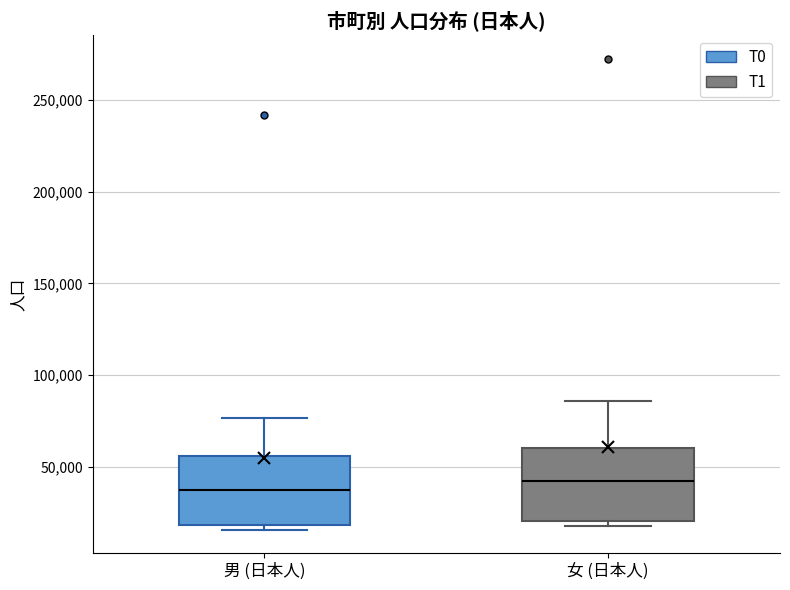

Reading left to right, read every box against the y-axis: the position of its median line, the range the box covers, and the ends of its whiskers. The values are not printed on the chart, so give them approximately, as read against the axis.

男 (日本人): median 40000, box 20000 to 55000, whiskers 15000 to 75000
女 (日本人): median 45000, box 20000 to 60000, whiskers 20000 (just below the box's lower edge) to 85000